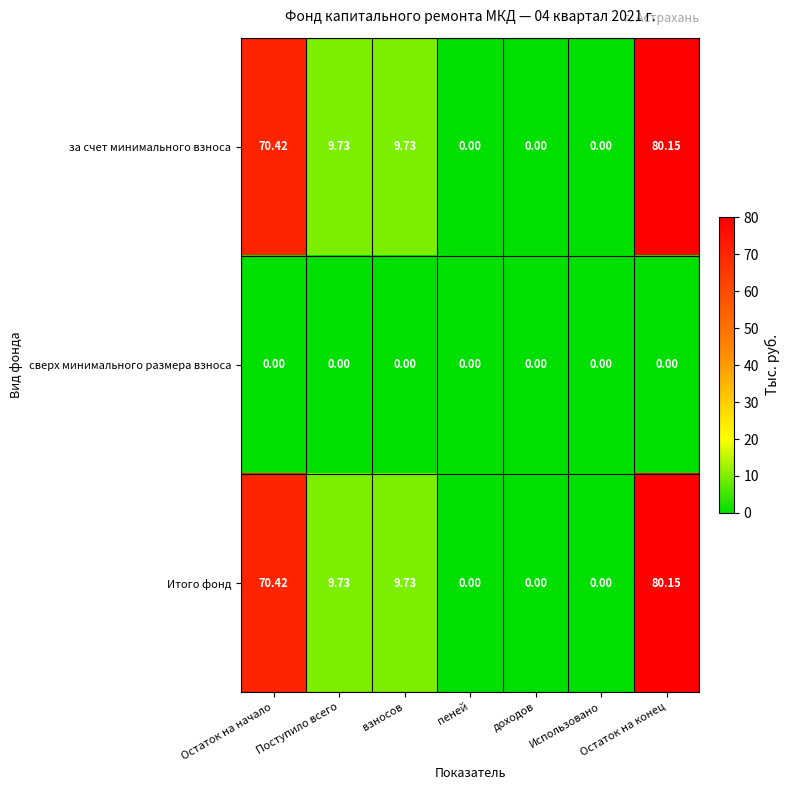

At which label does за счет минимального взноса first exceed 9?

Остаток на начало